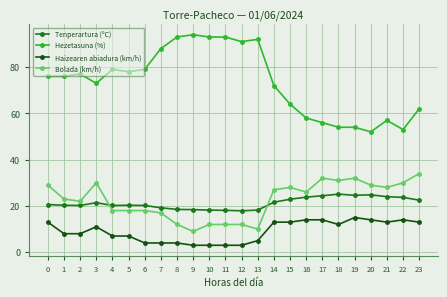

Does the chart have visible grid lines?

Yes